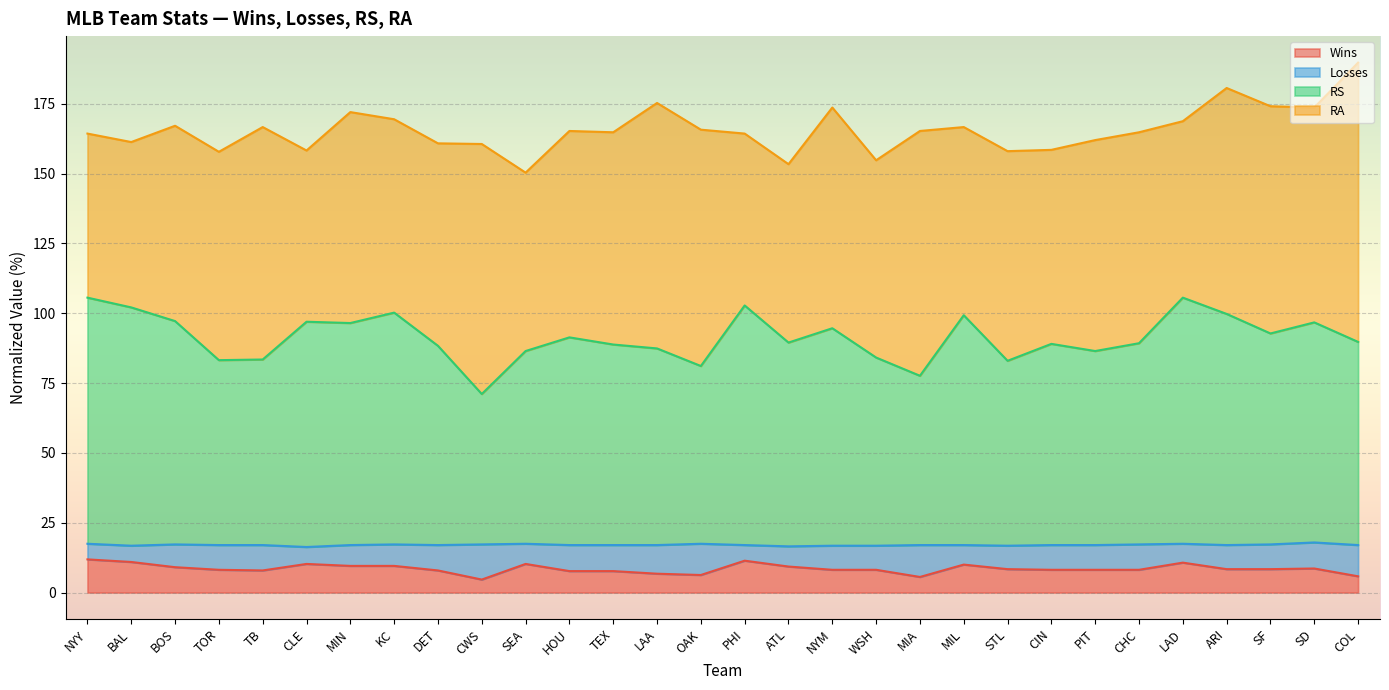

What is the total value across all series at BAL?

161.3